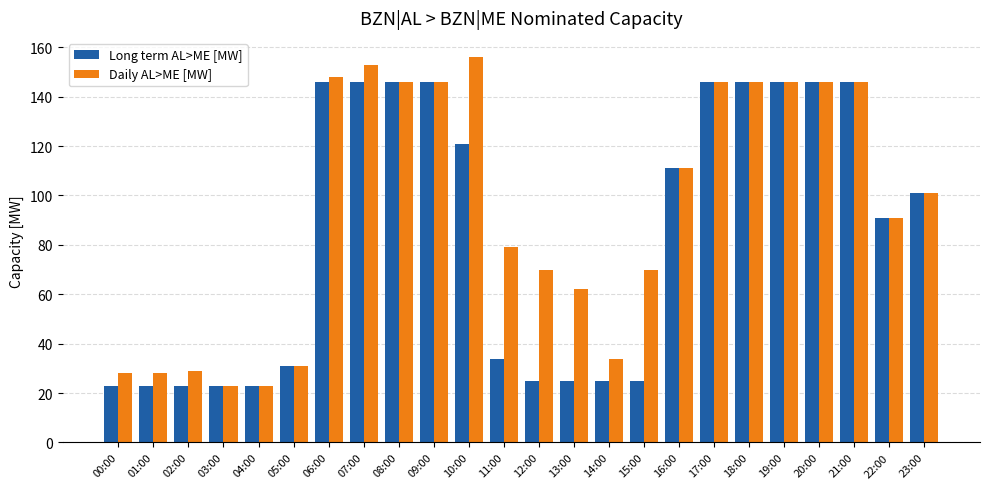

What value does the Daily AL>ME [MW] series have at 19:00?

146